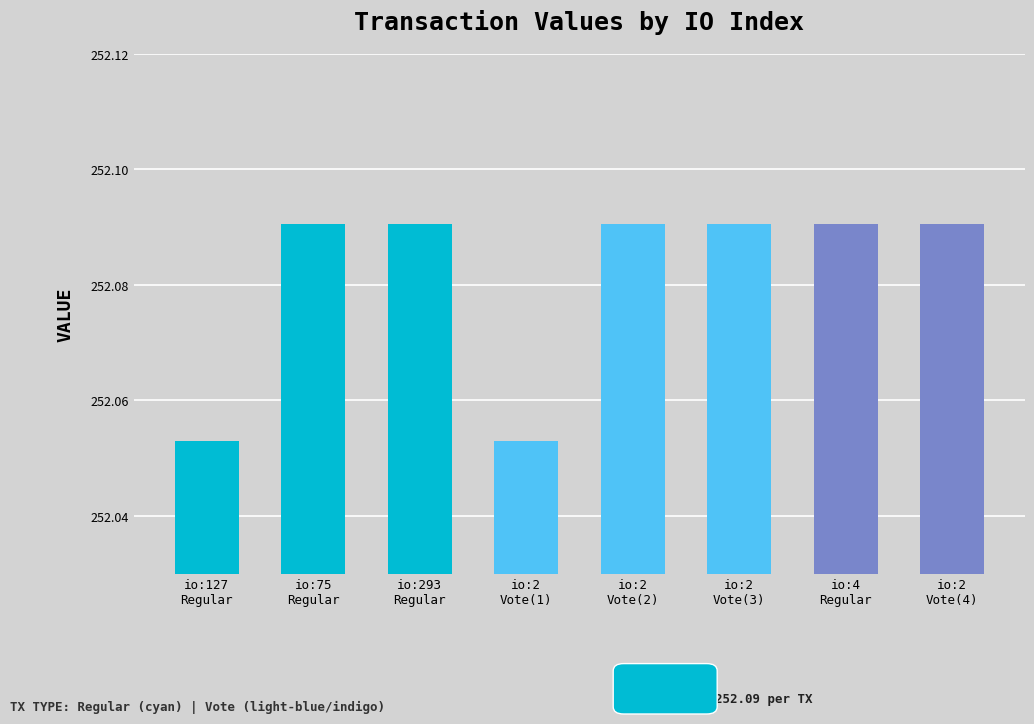

Which label corresponds to the smallest value in the chart?

127